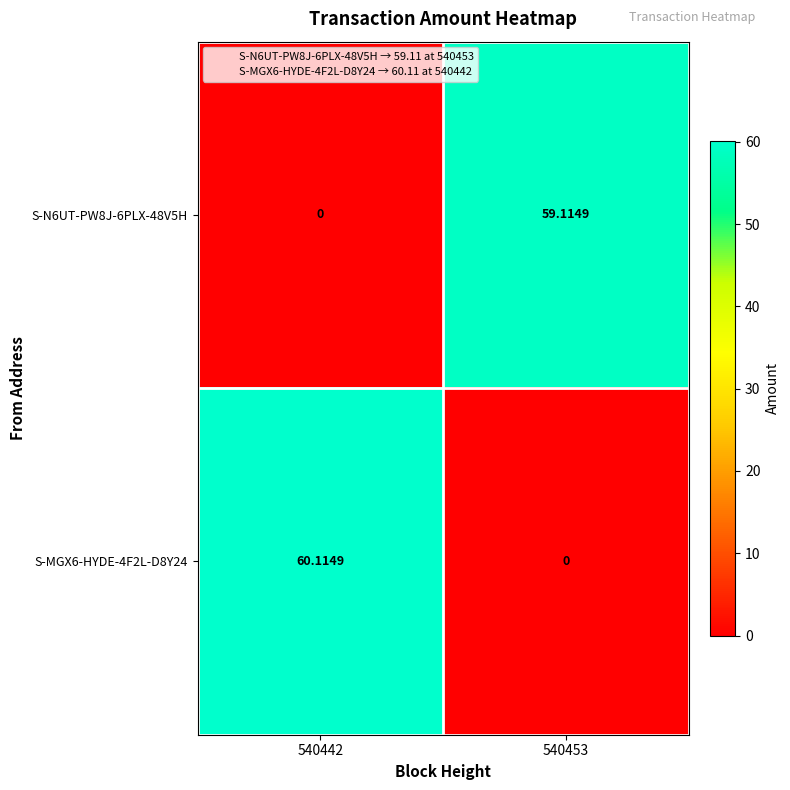

What is the spread (max minus min) of values at 540442?

60.1